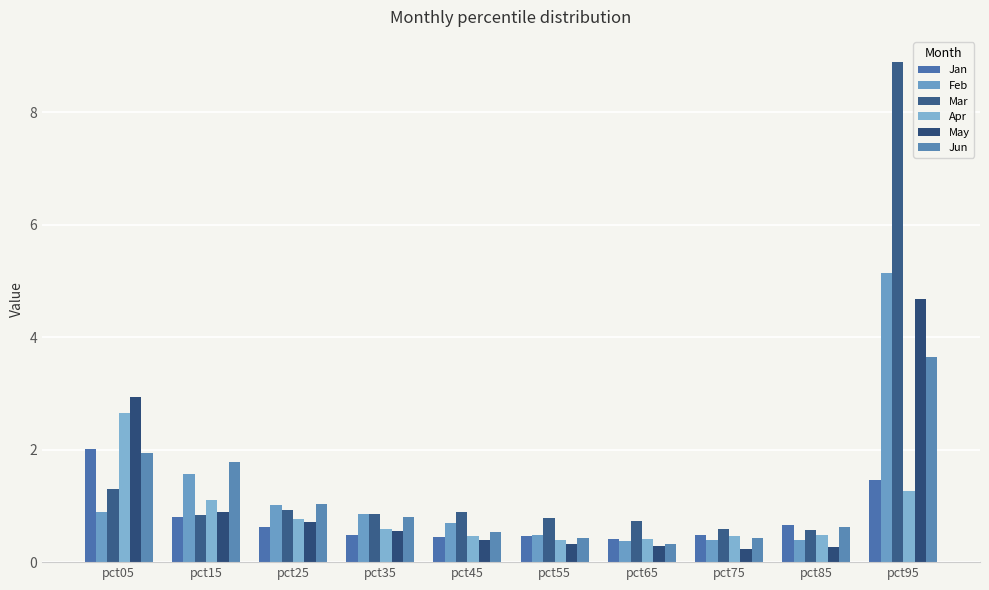

What is the total value across all series at pct45?

3.4